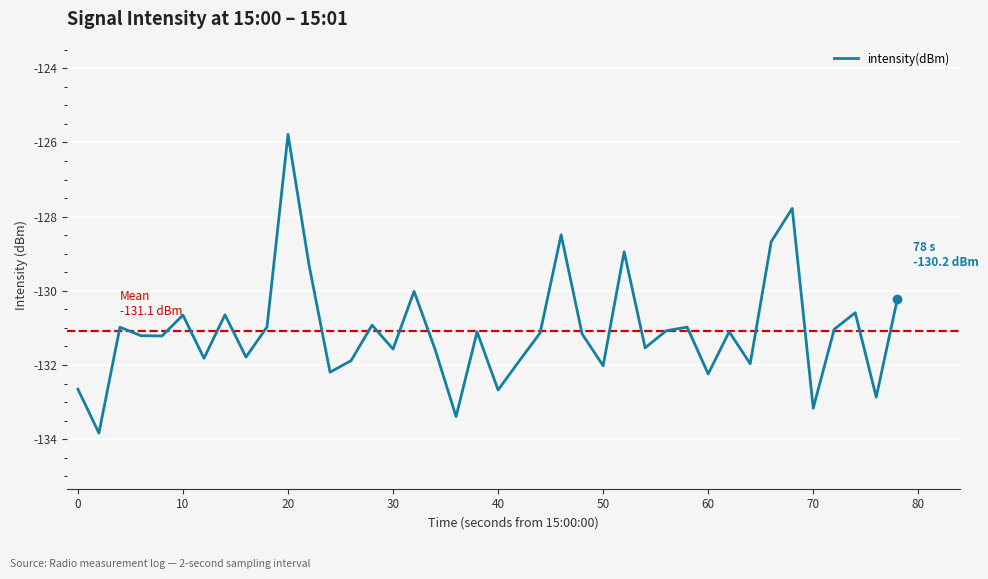

Does the chart display data point markers on the line(s)?

No